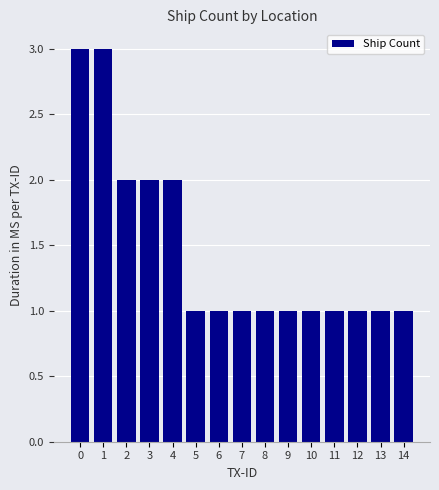

Is it true that the value at 3 is 2?

True